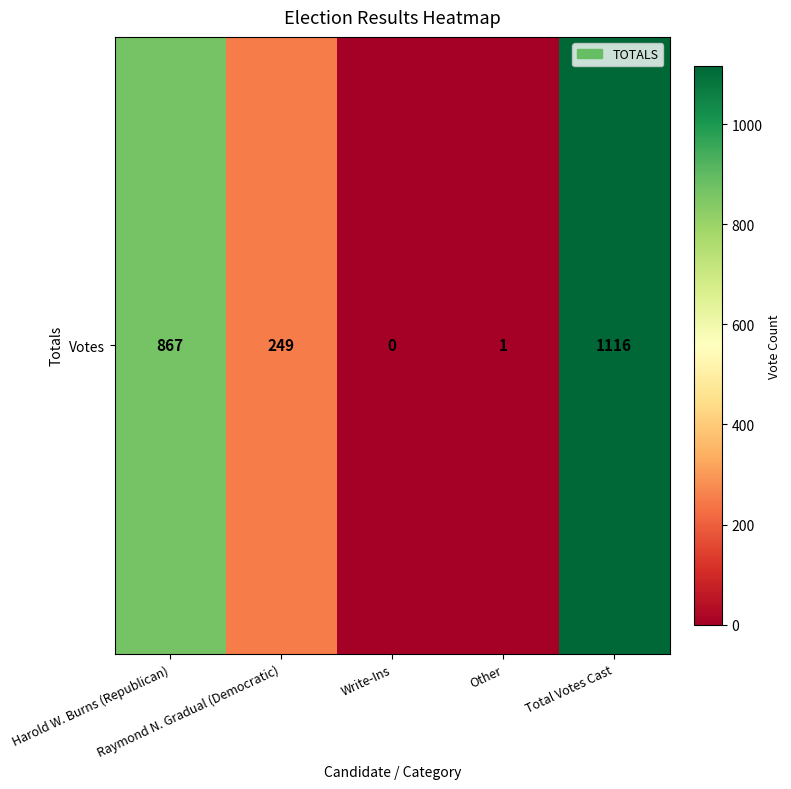

At which category does the chart reach its peak across all series?

Total Votes Cast